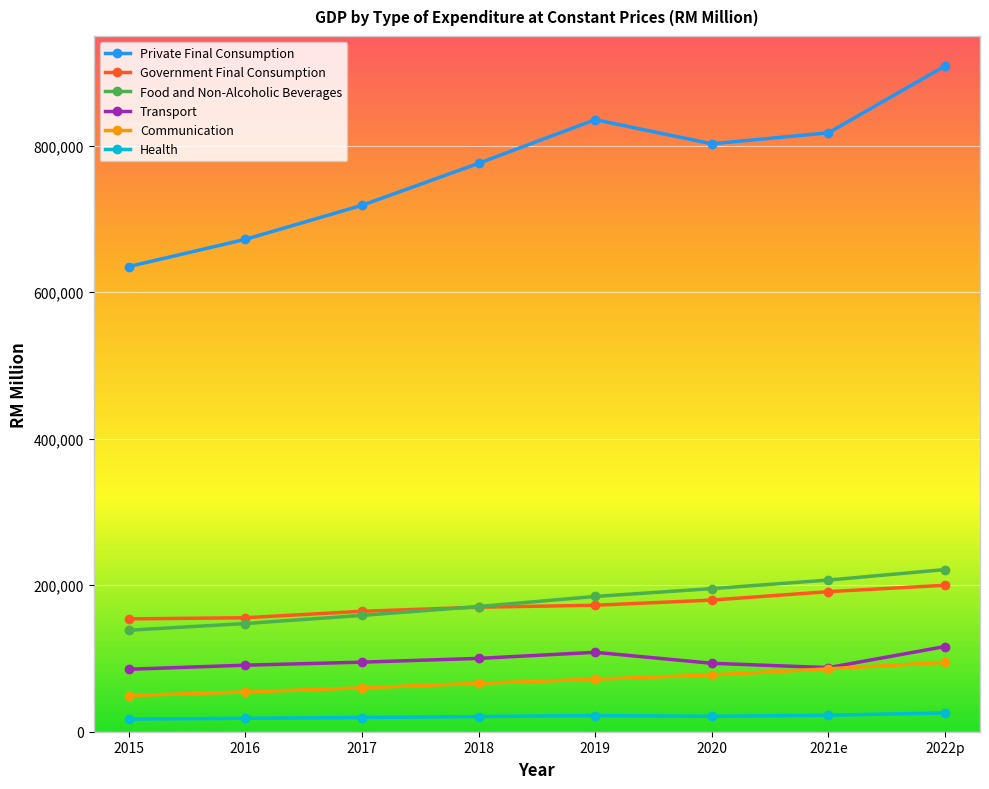

Rank the series at 2015 from highest to lowest value.

Private Final Consumption, Government Final Consumption, Food and Non-Alcoholic Beverages, Transport, Communication, Health